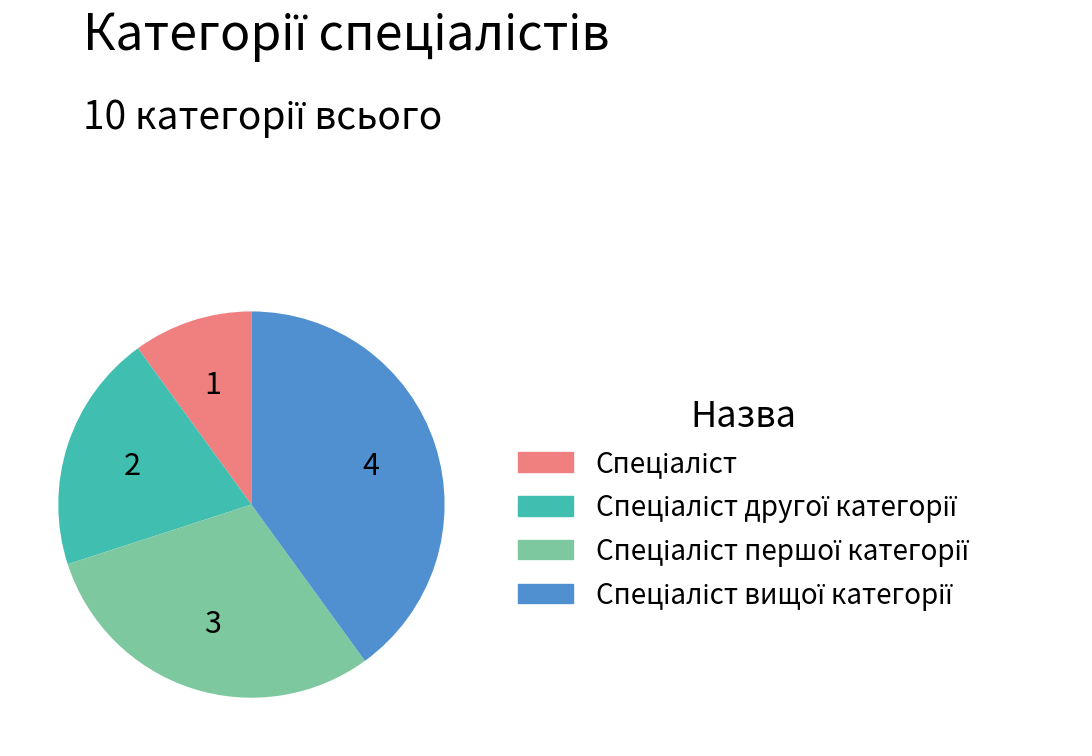

Is there any slice that represents more than half of the pie?

No